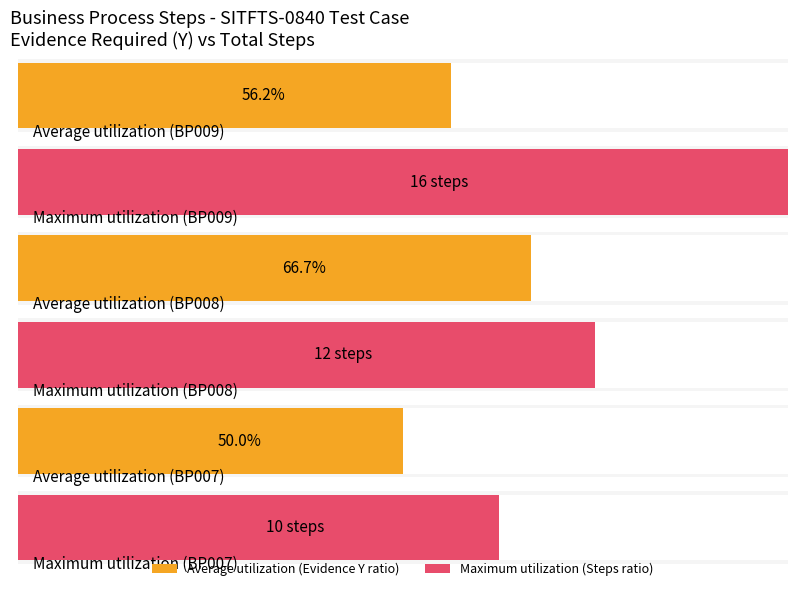

How many bars are there in each group?

2